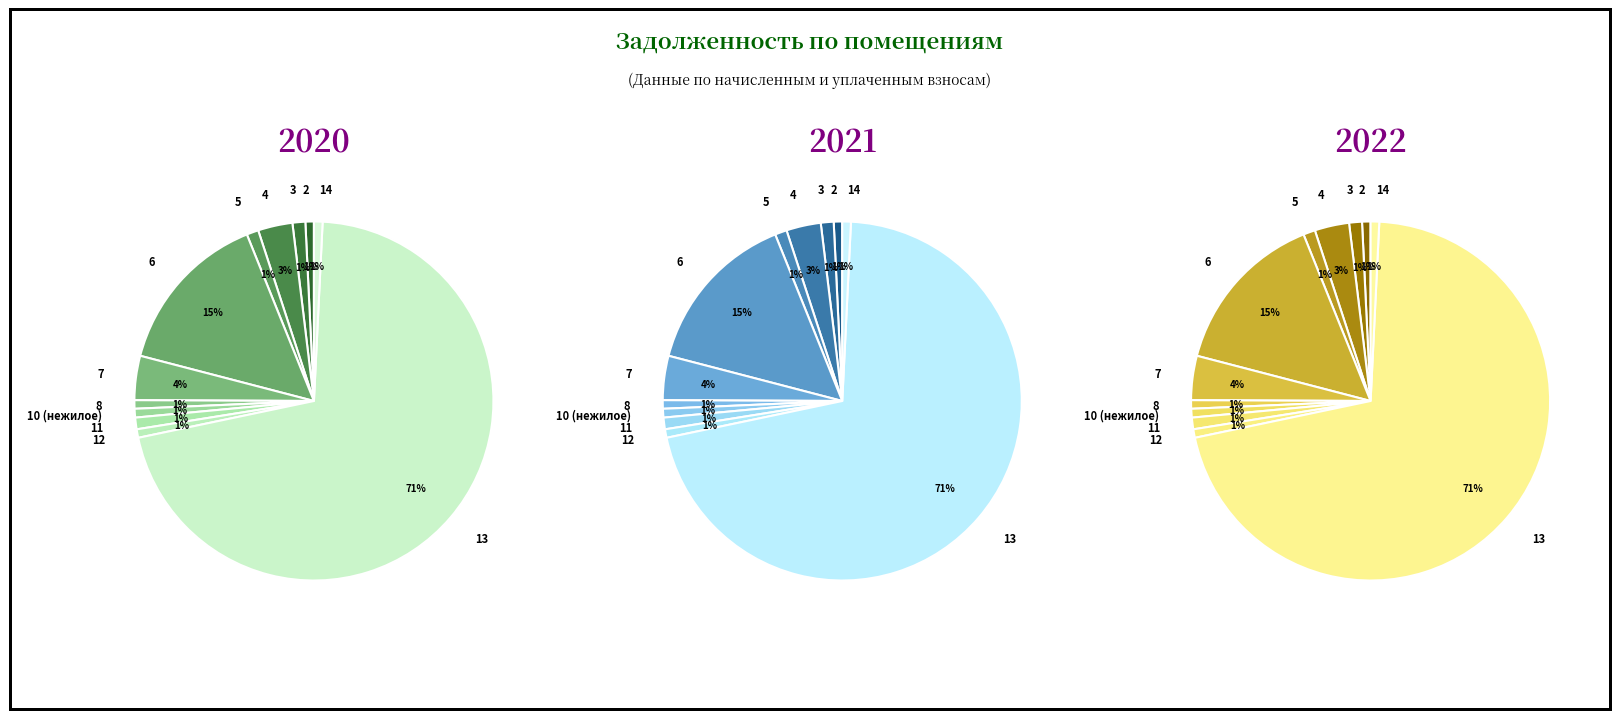

Is 13 the majority of the pie?

Yes